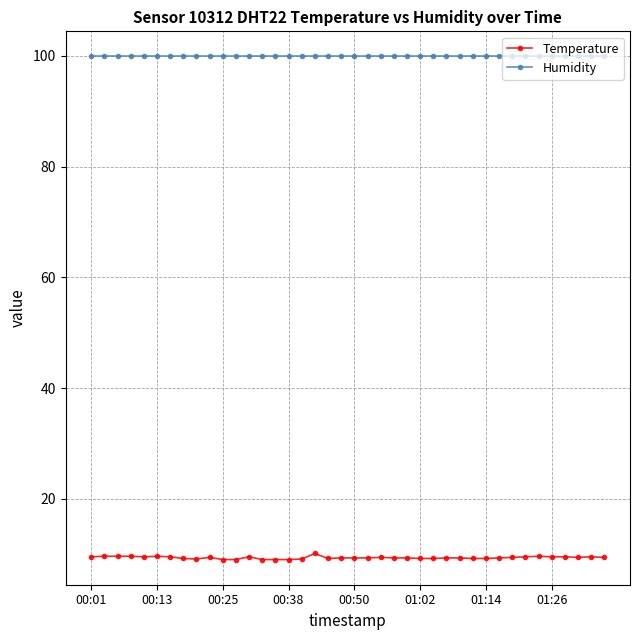

What is the sum of all Temperature values?

373.9